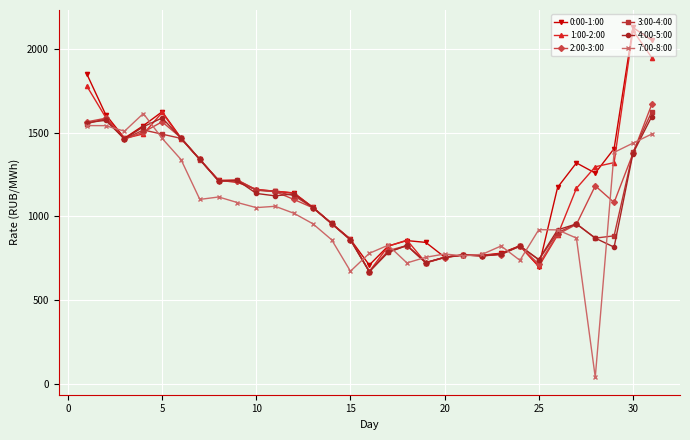

True or false: 1:00-2:00 has more than 2 points higher than both neighbors.

True